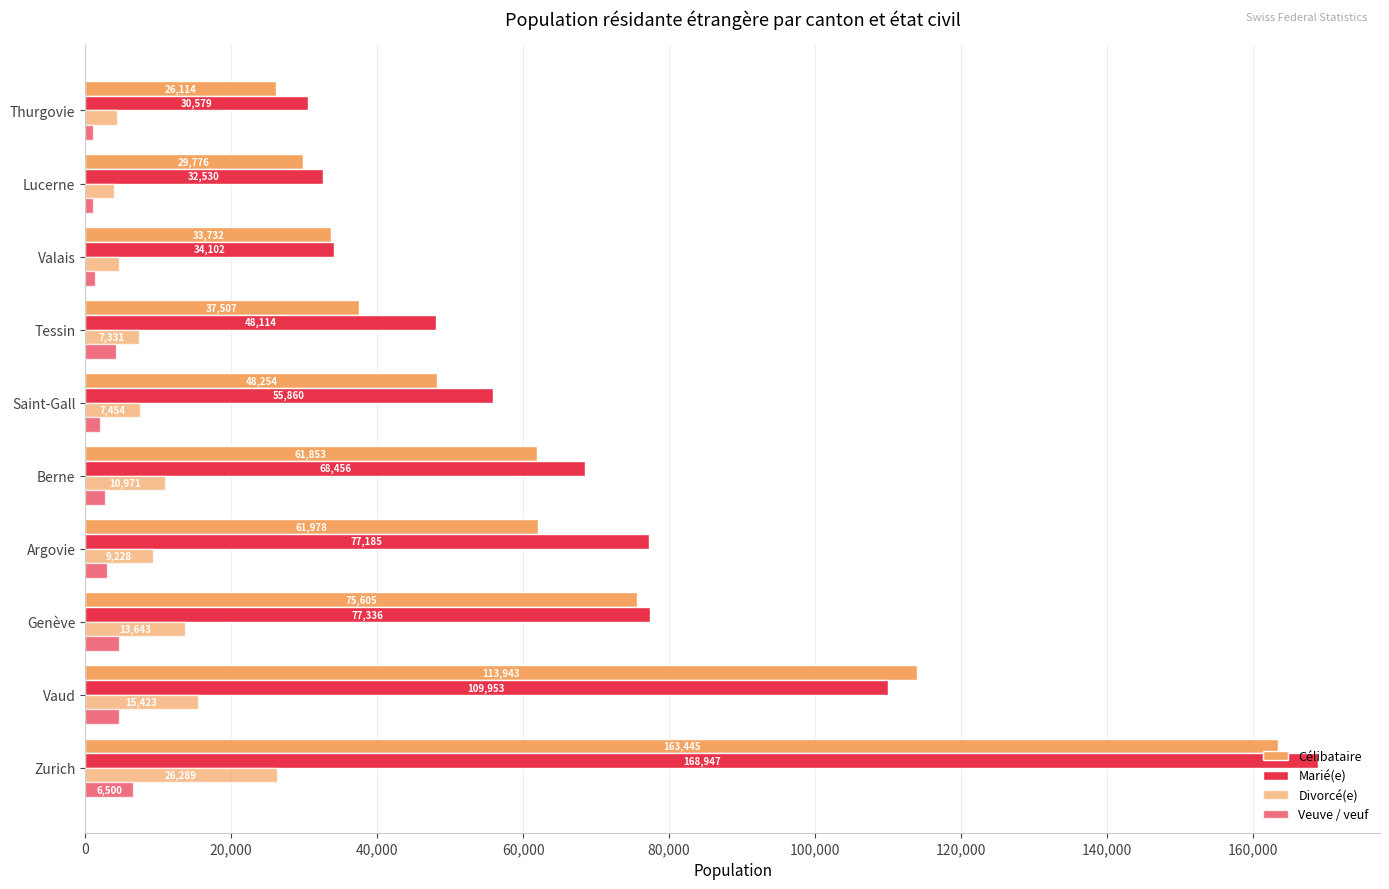

How many series are shown in this chart?

4